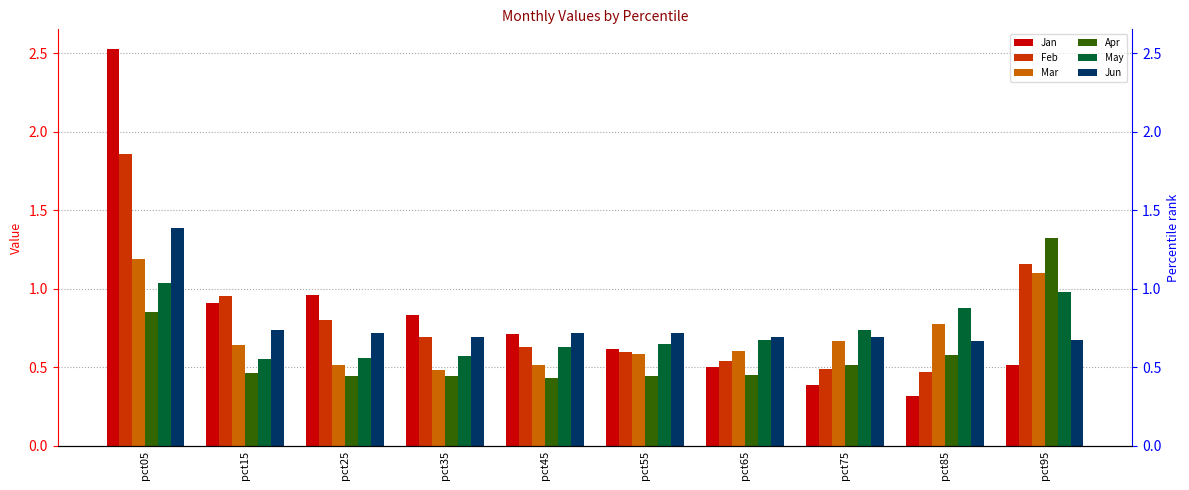

What is the difference between the Mar values at pct45 and pct05?

0.7